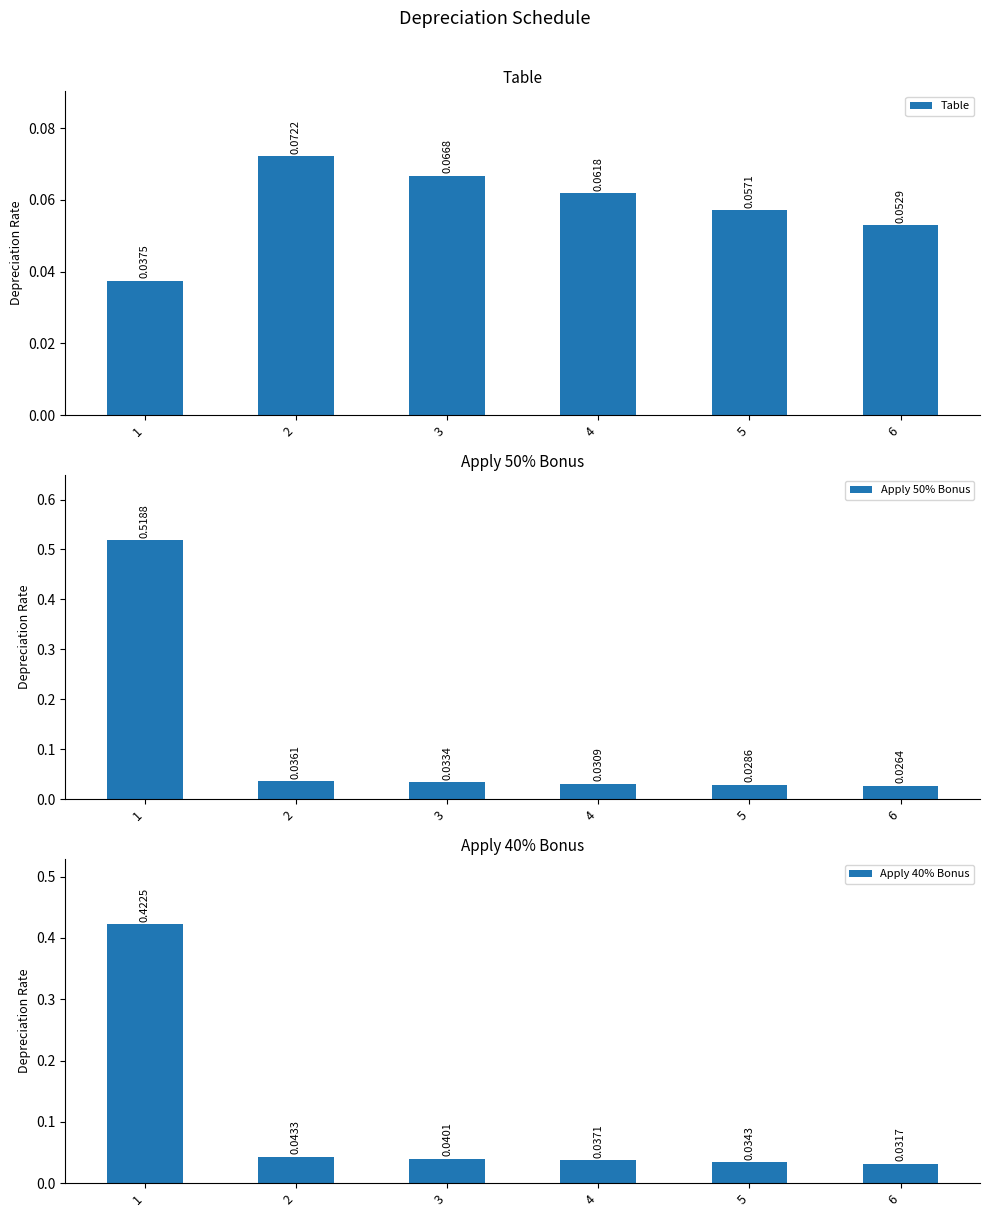

List the series in order of their peak value, highest first.

Apply 50% Bonus, Apply 40% Bonus, Table